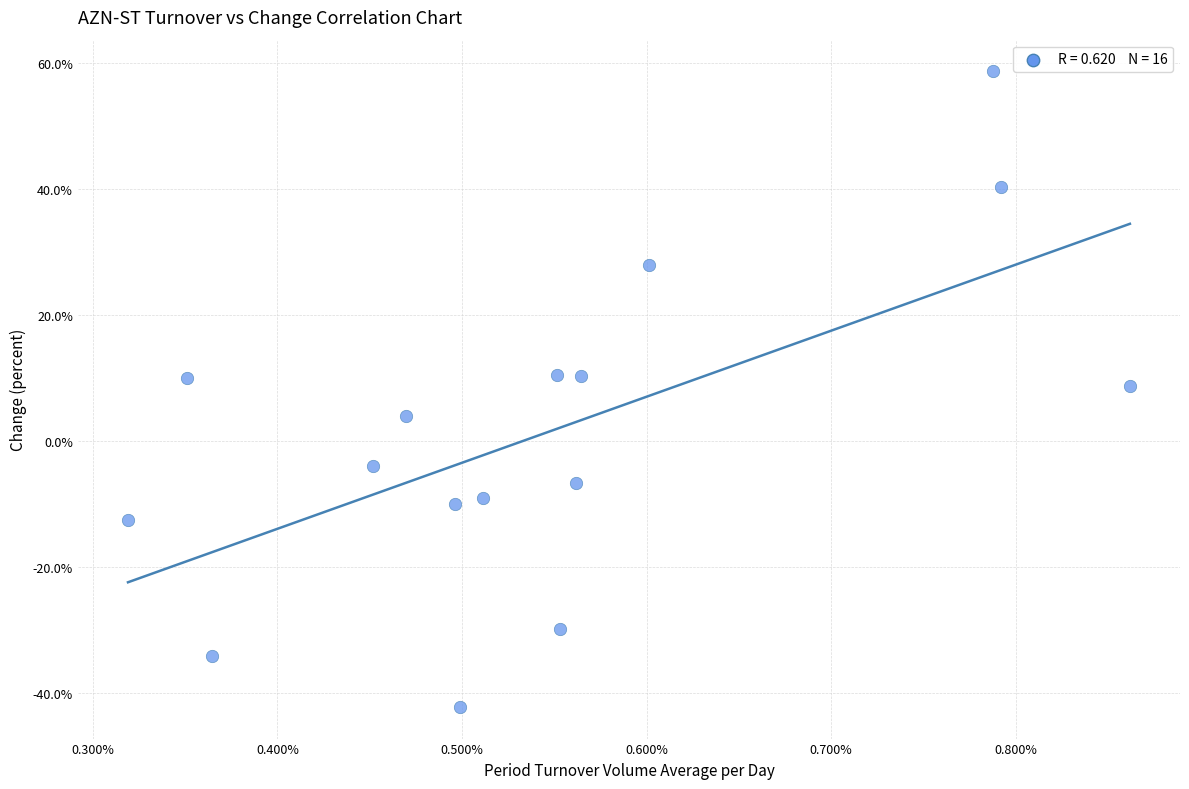

What is the range of Y values (max minus min)?

100.9